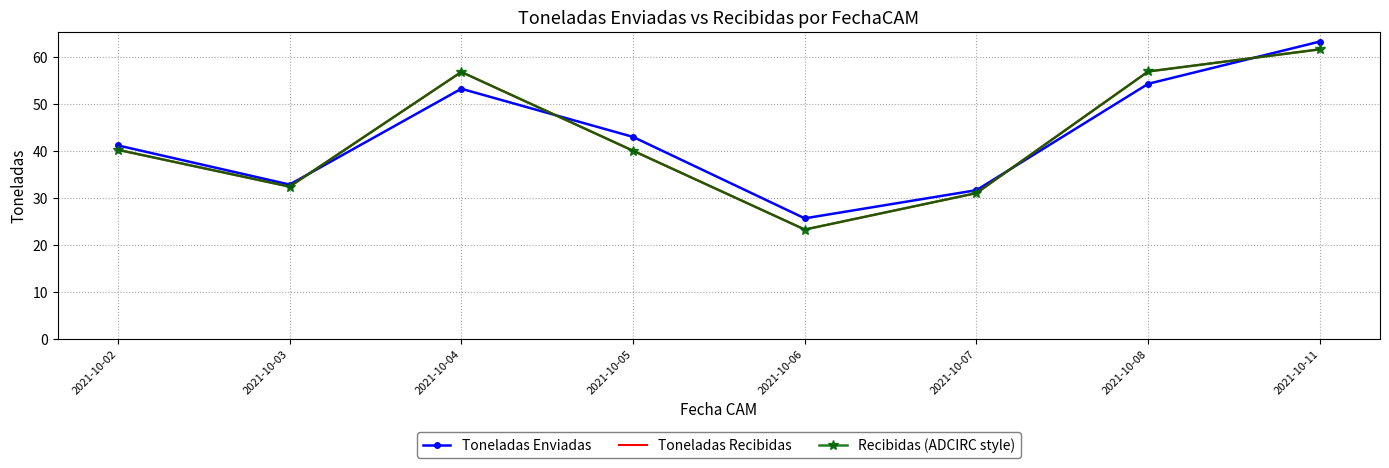

What is the value of the Recibidas (ADCIRC style) point at the 1st from the left?

40.3